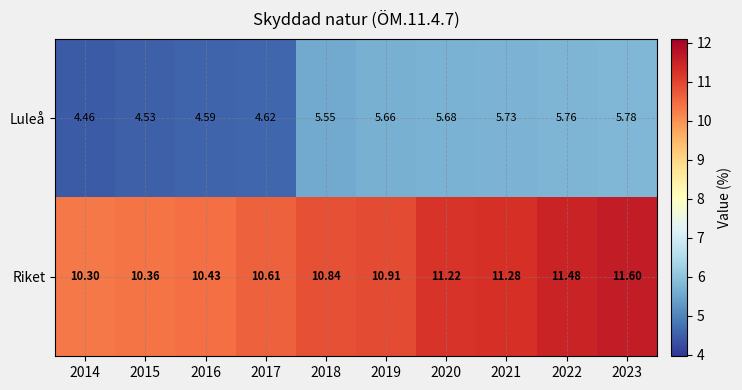

Which series changed the most between 2019 and 2020?

Riket